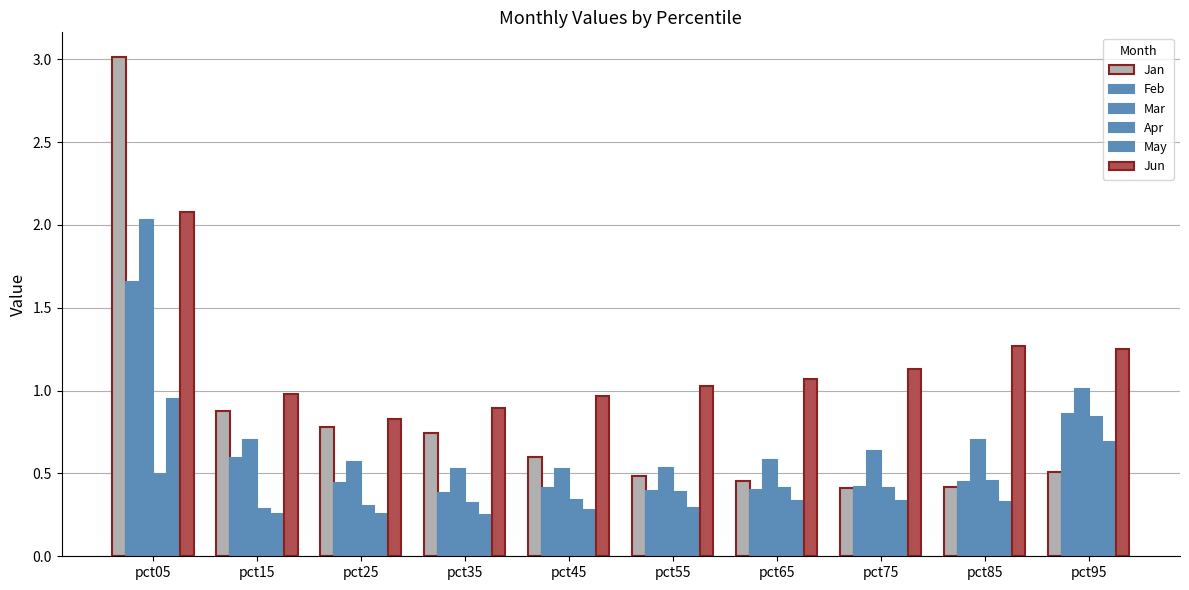

How many categories are shown in the chart?

10